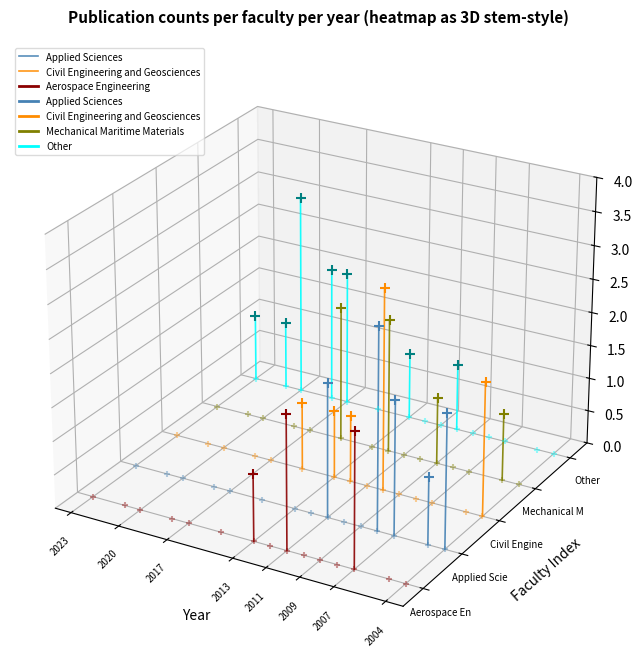

The Civil Engineering and Geosciences series shows -0.0 at 2004. True or false?

False